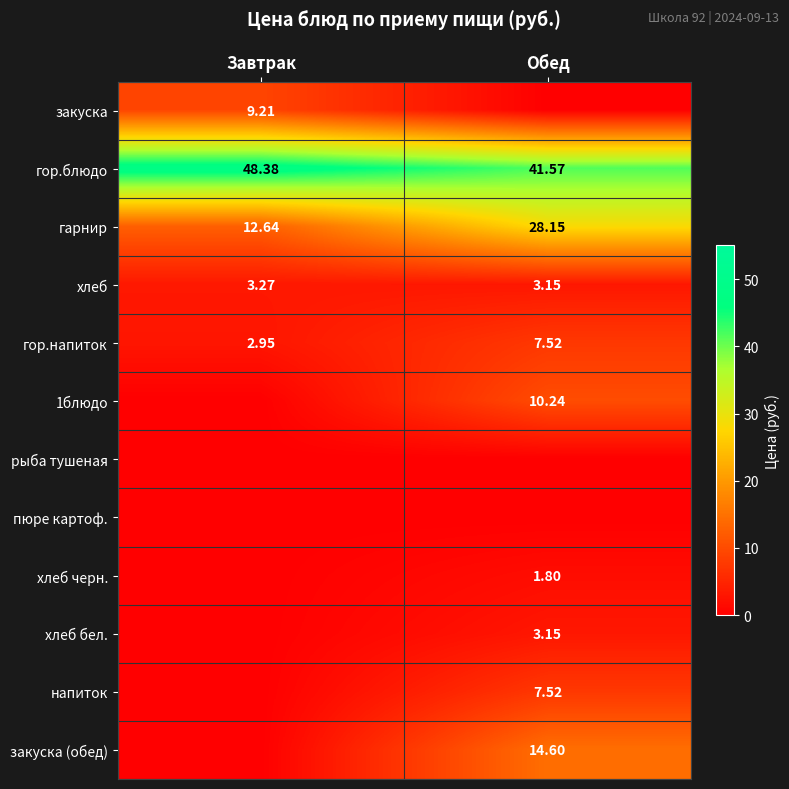

Where is хлеб nearest to the value 3?

Обед